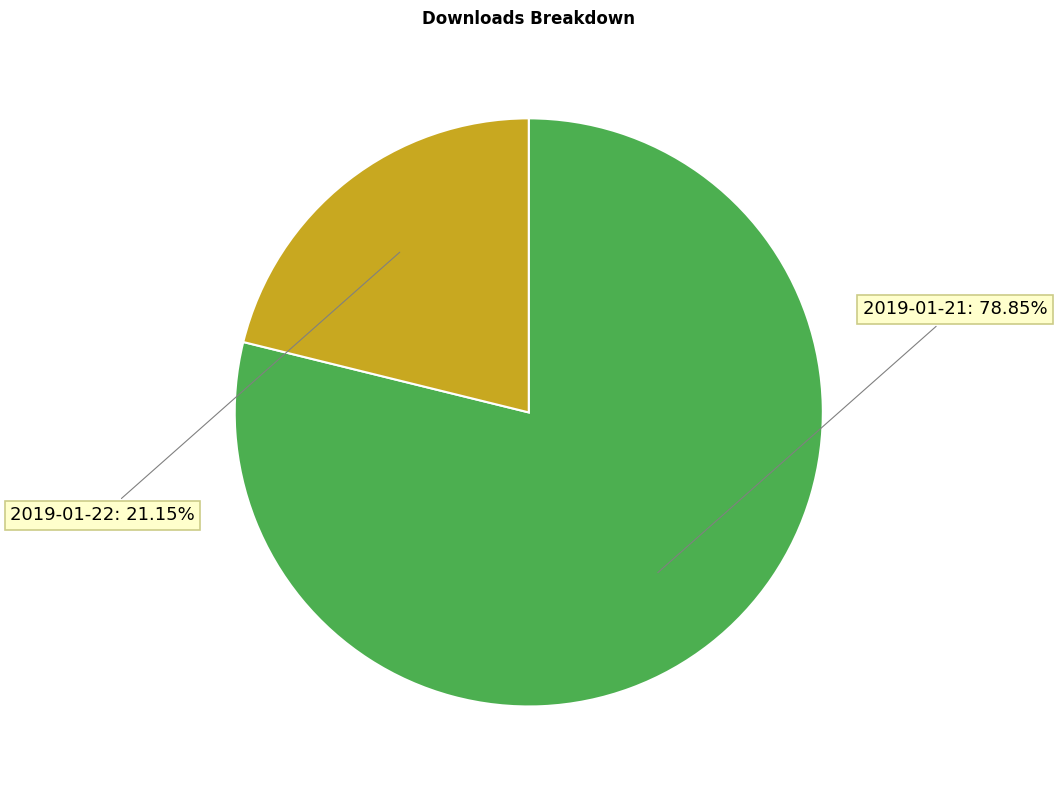

How many slices are in this pie chart?

2